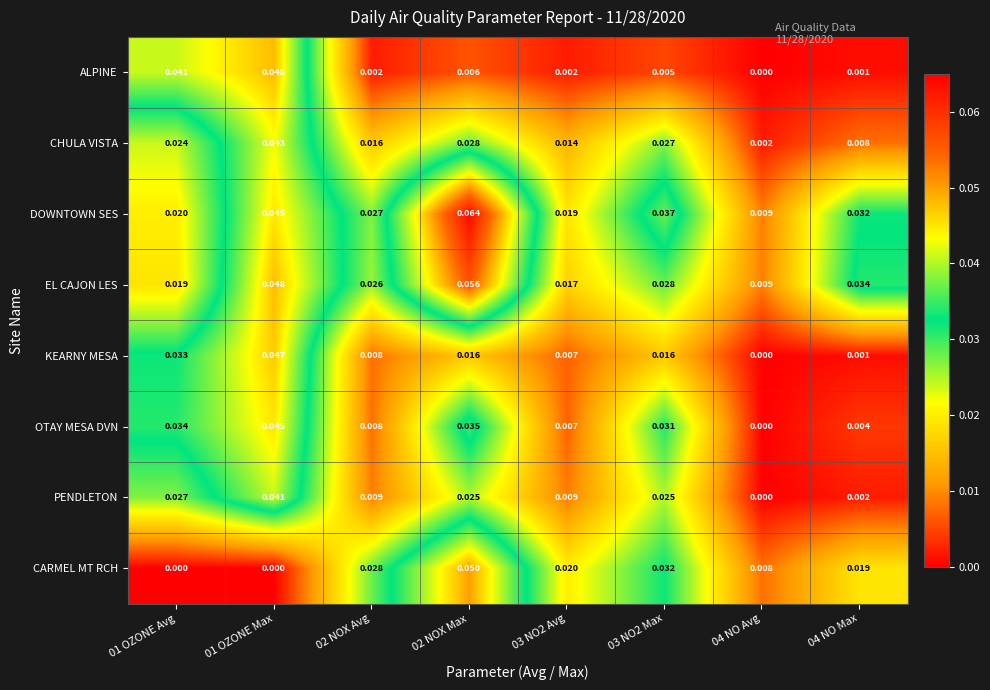

Count the number of data series in this chart.

8